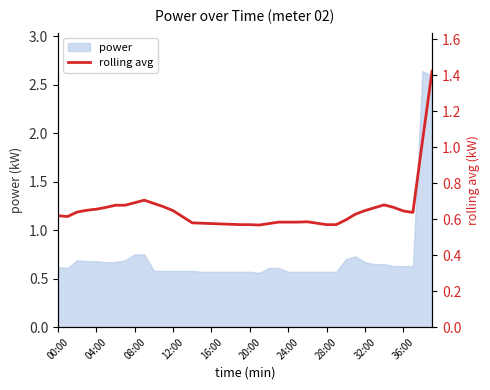

Is it true that power equals 1.0 at 04:00?

False